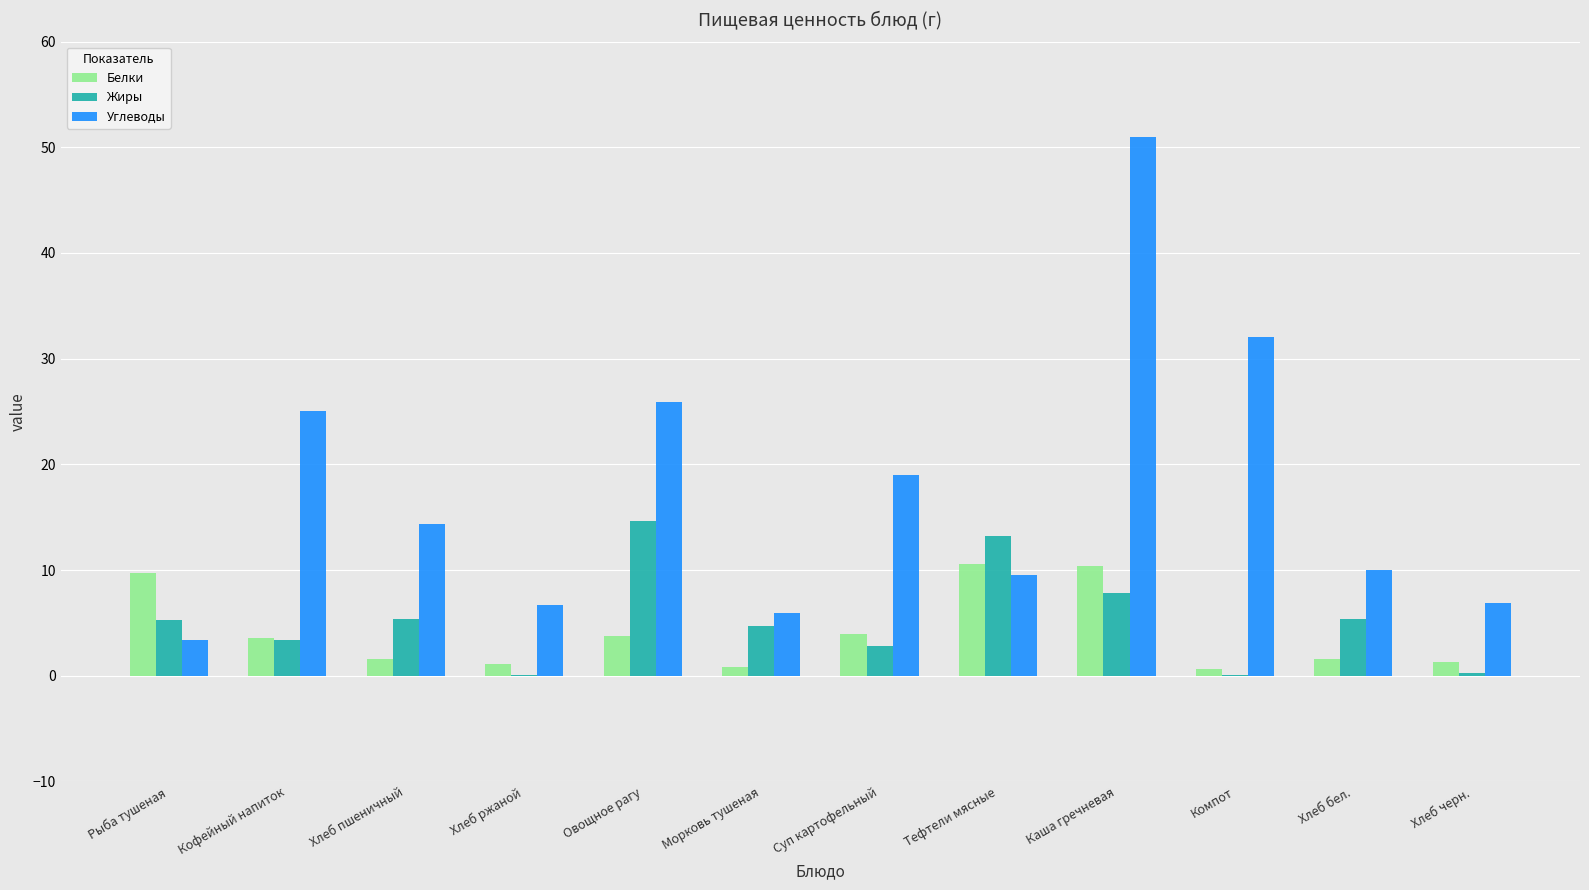

What is the average value of the Углеводы series?

17.5